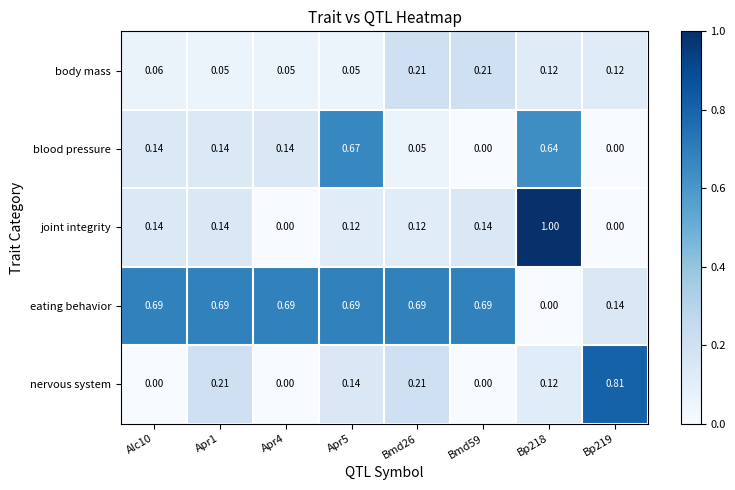

How many series are shown in this chart?

5